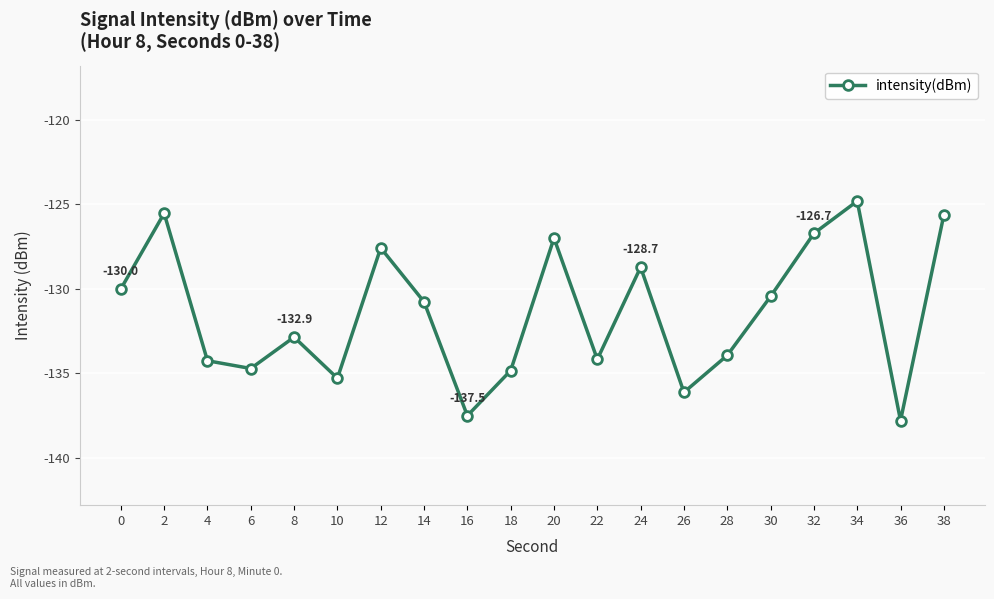

What is the average value?

-131.4